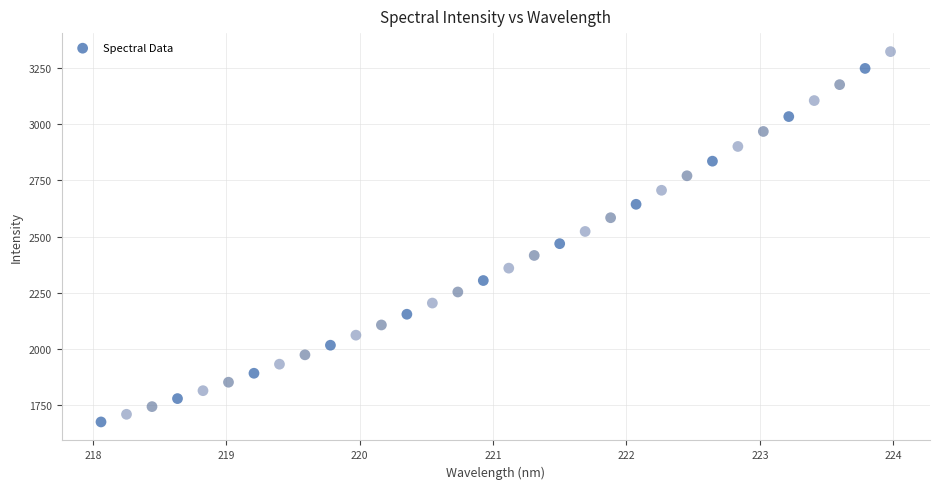

What is the range of X values (max minus min)?

5.9